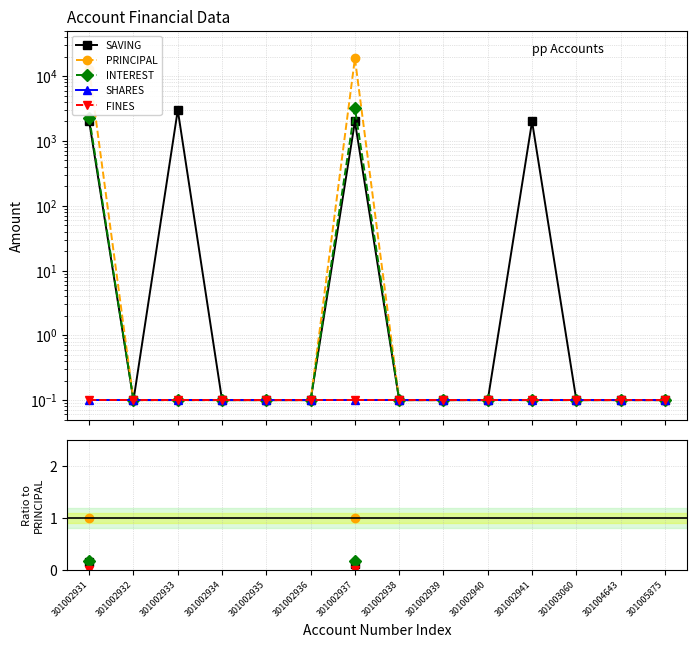

True or false: PRINCIPAL and SAVING intersect in this chart.

False